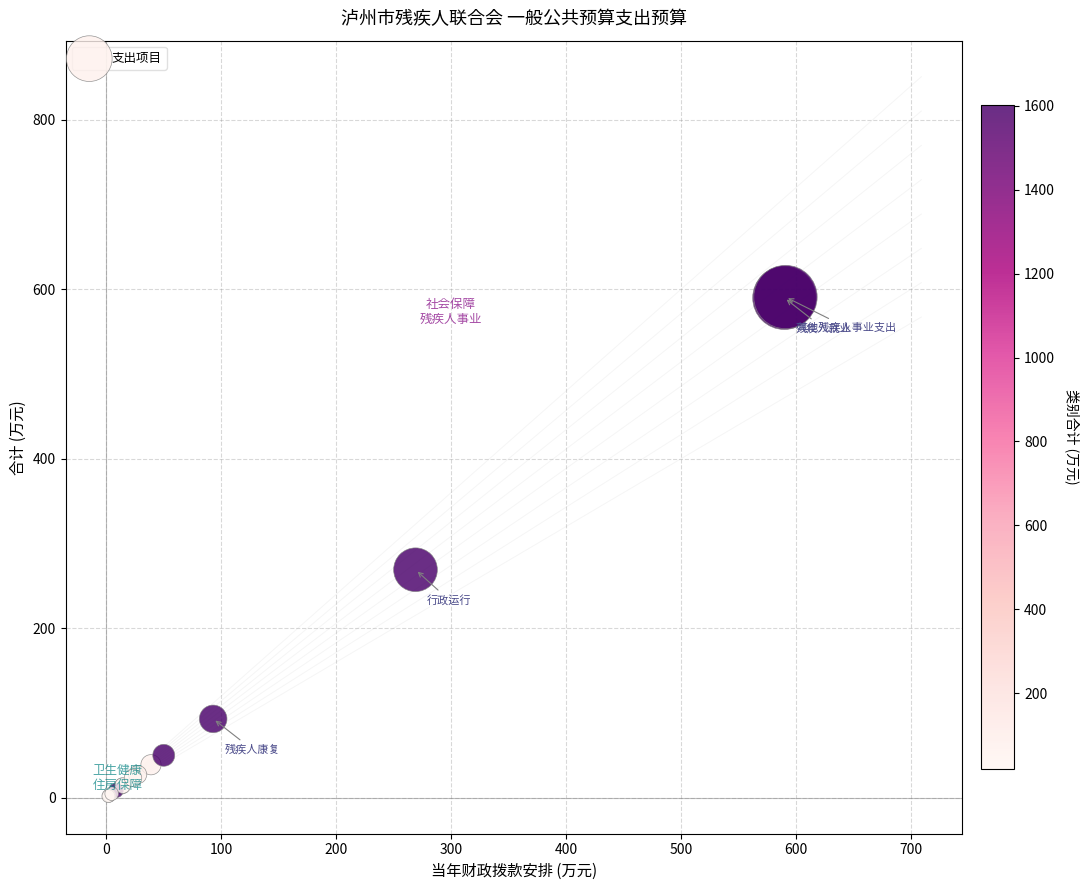

What Y value in the scatter plot is closest to 296?

269.1